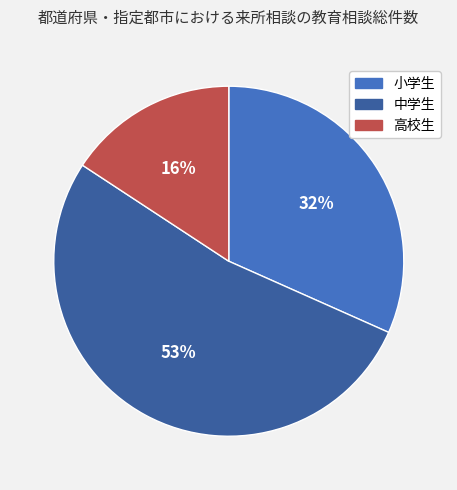

Is the sum of 中学生 and 小学生 greater than half?

Yes